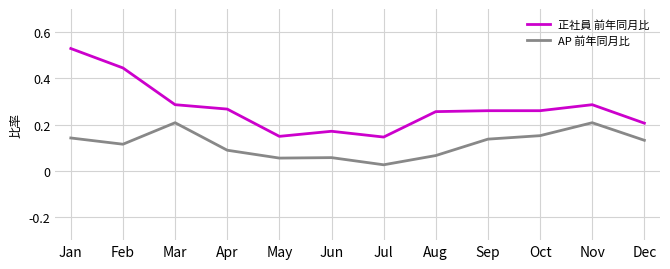

What are all the series names shown in the legend?

正社員 前年同月比, AP 前年同月比